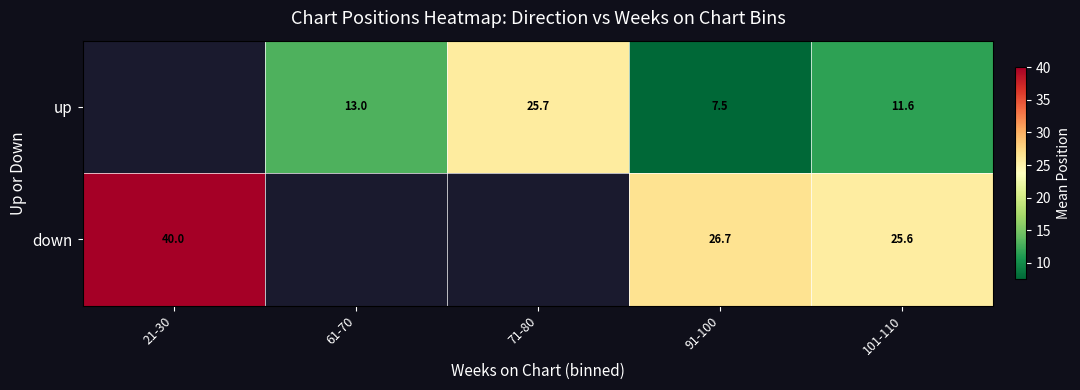

What is the difference between the highest and lowest values at 101-110?

14.0